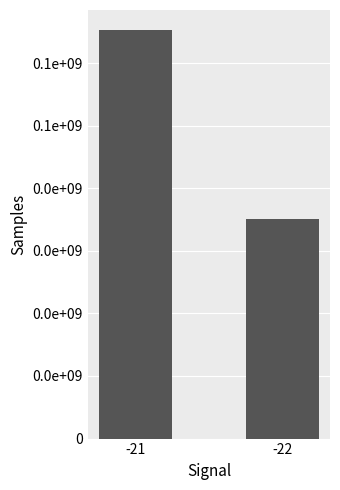

Reading right to left, transcribe all the data shown in this chart.

-22=35112285	-21=65207987